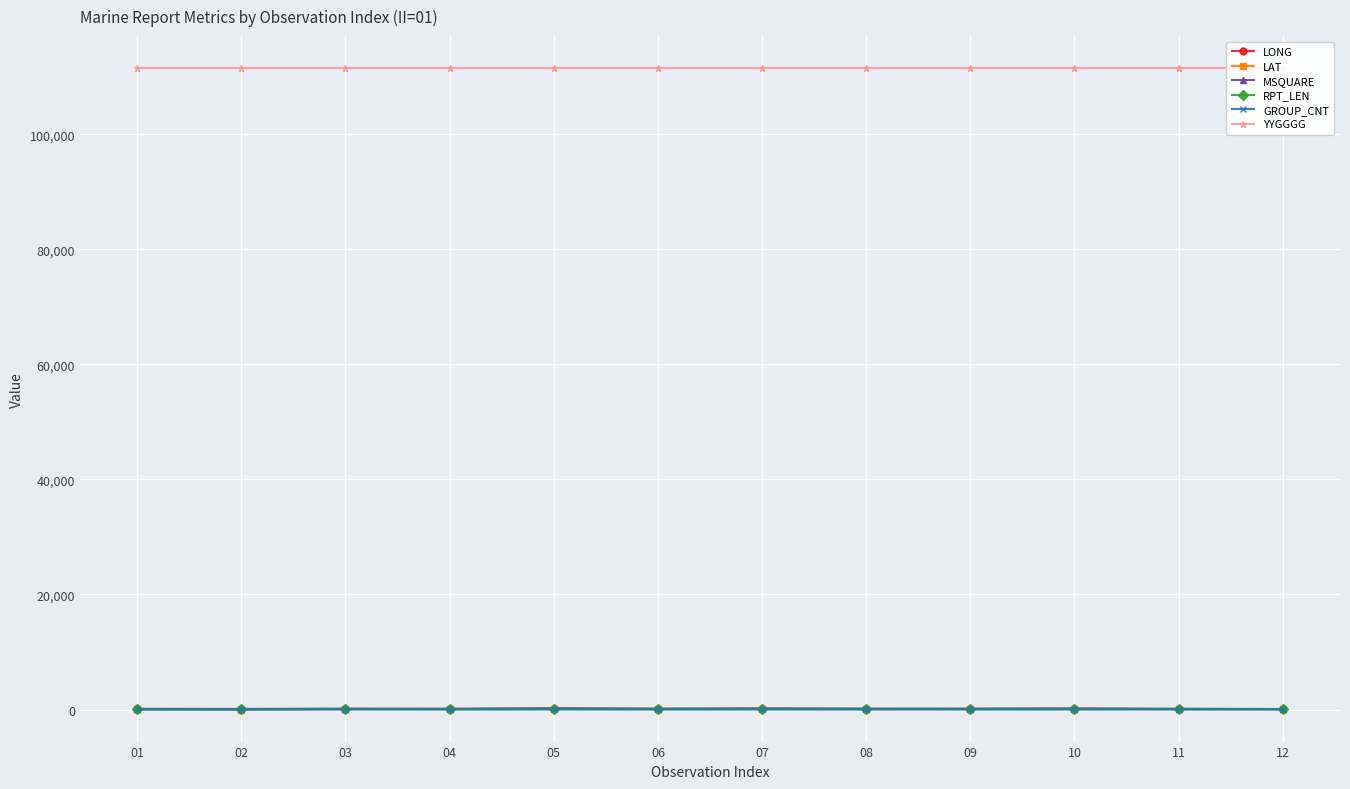

List the labels in order of MSQUARE value, smallest first.

02, 01, 12, 04, 11, 03, 06, 09, 08, 10, 07, 05